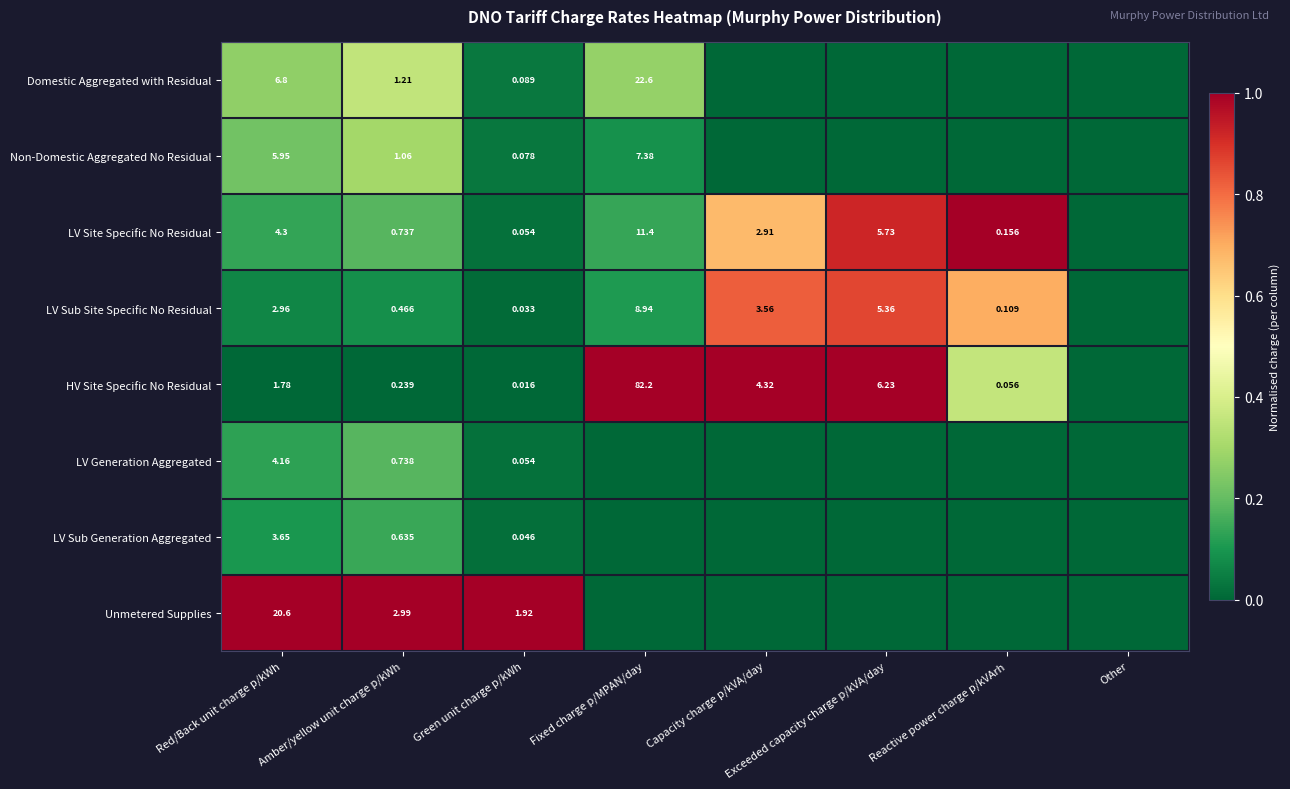

How many series are shown in this chart?

8